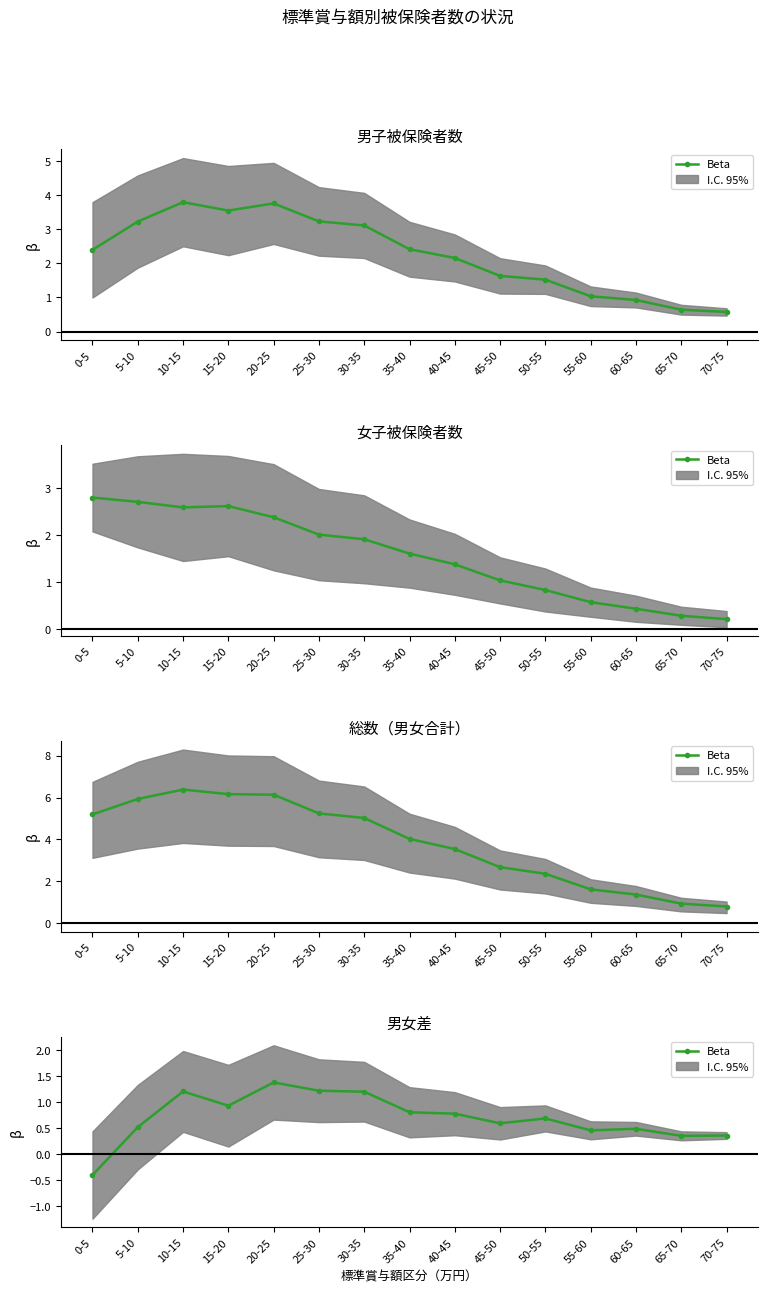

What is the change in value from 25-30 to 45-50?

-0.6